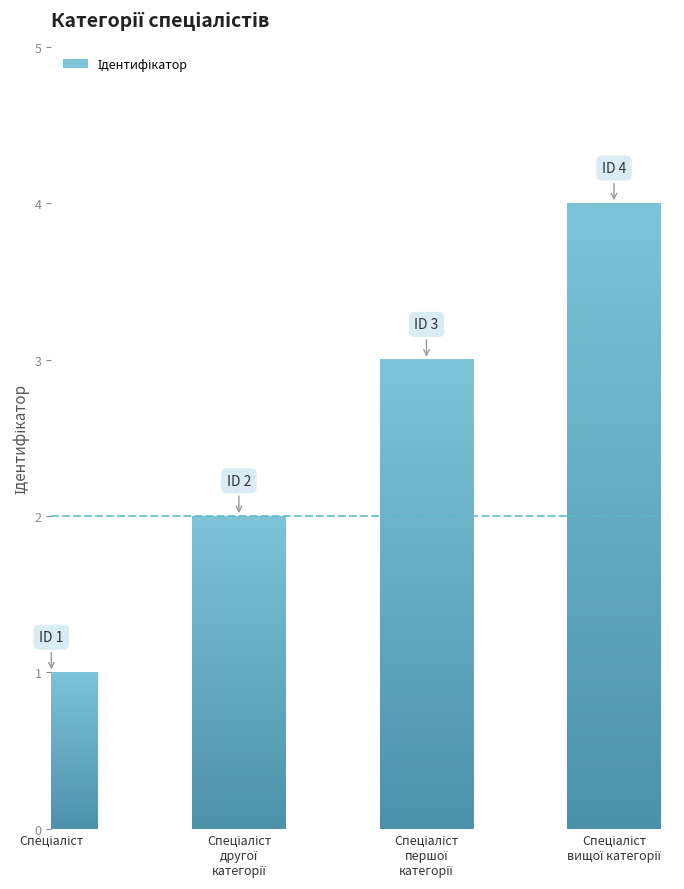

Are the bars grouped side by side (vs. stacked)?

No